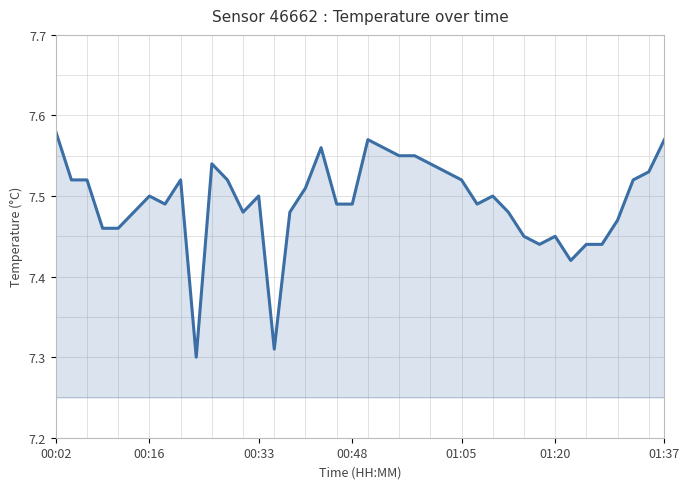

The chart shows a value of 11.0 at 01:05. True or false?

False